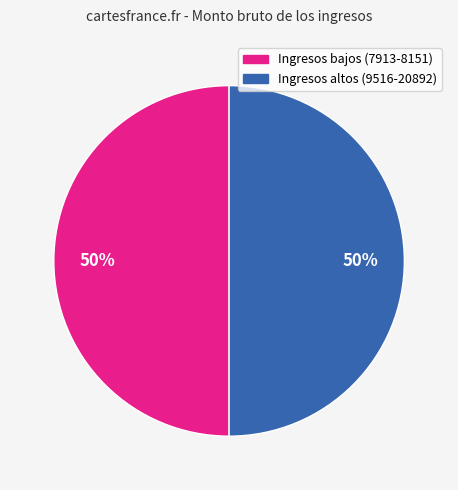

To the nearest percent, what is the average slice percentage?

50%